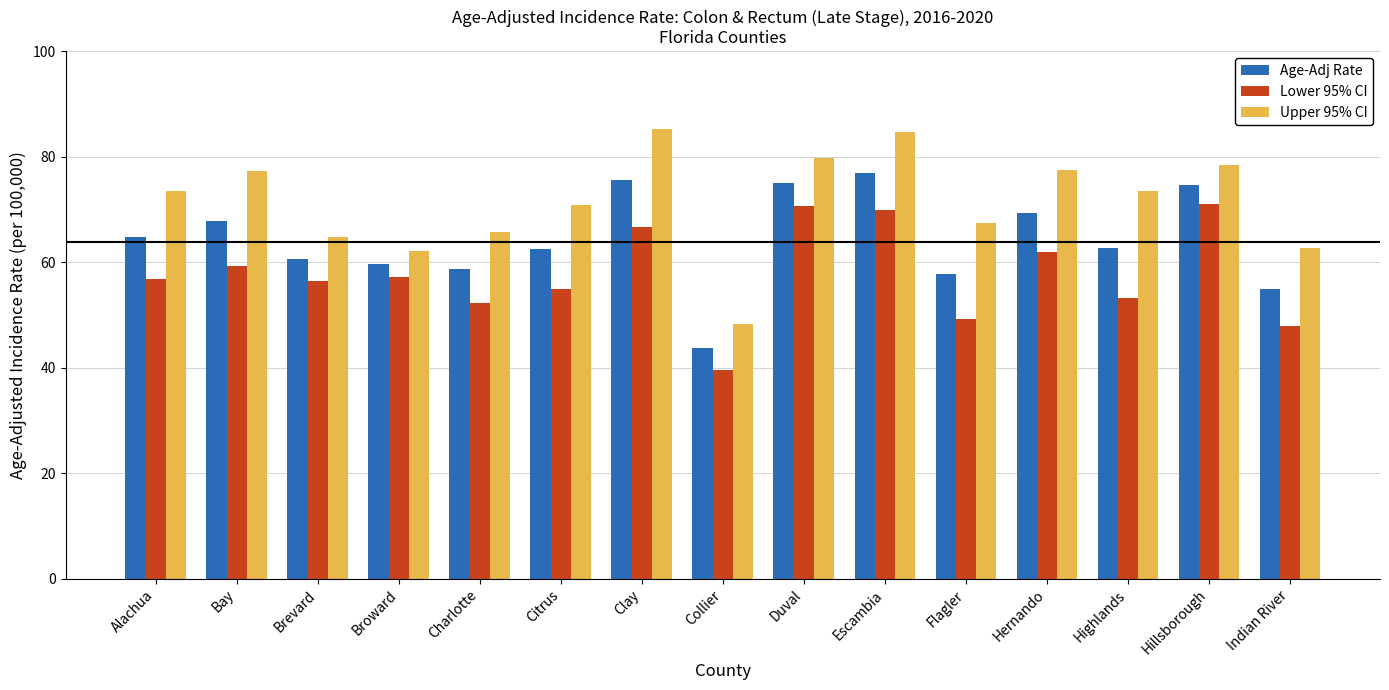

True or false: Upper 95% CI has a value of 26.2 at Clay.

False